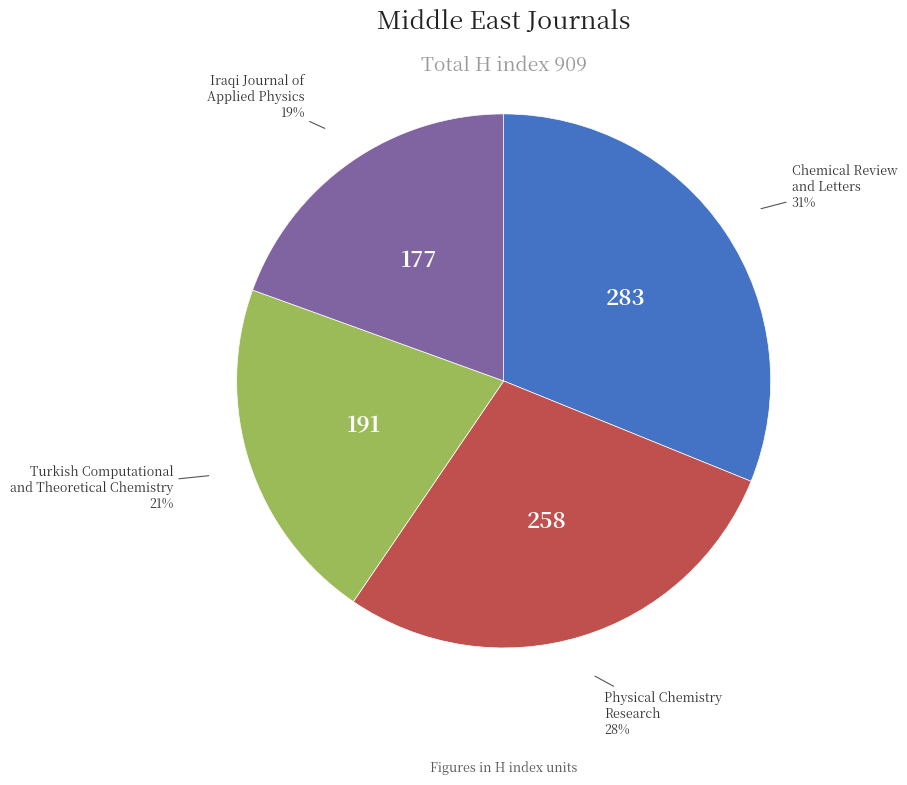

To the nearest percent, what is the difference between the largest and smallest slice percentages?

12%